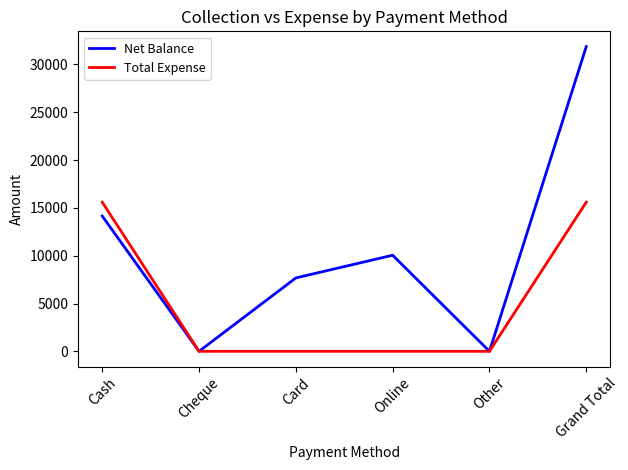

Reading left to right, what are all the values shown in this chart?

Net Balance: 14150	0	7675	10050	0	31875
Total Expense: 15600	0	0	0	0	15600